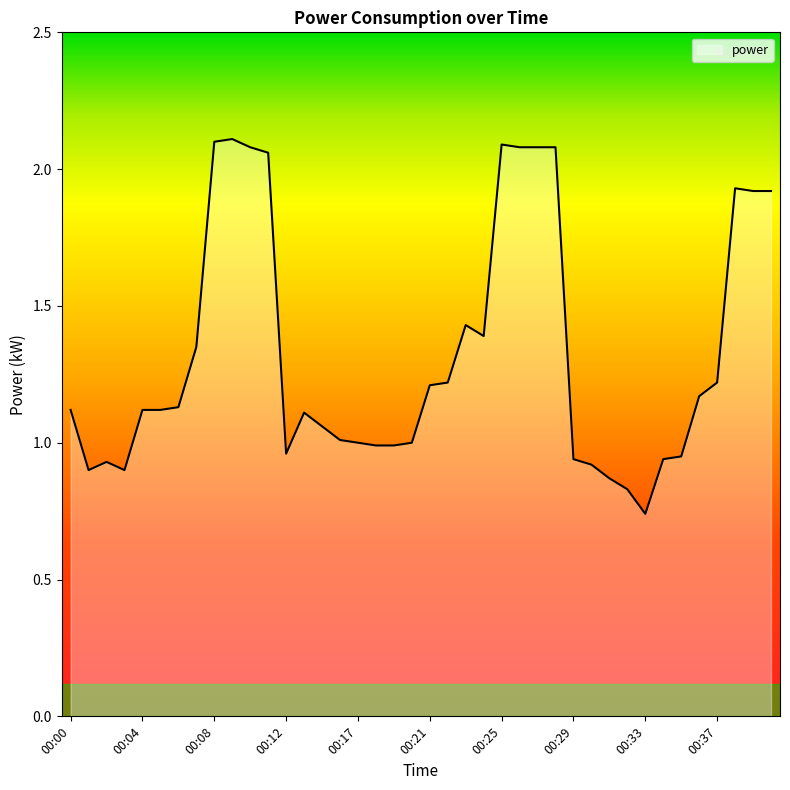

Where is the data nearest to the value 1?

00:17